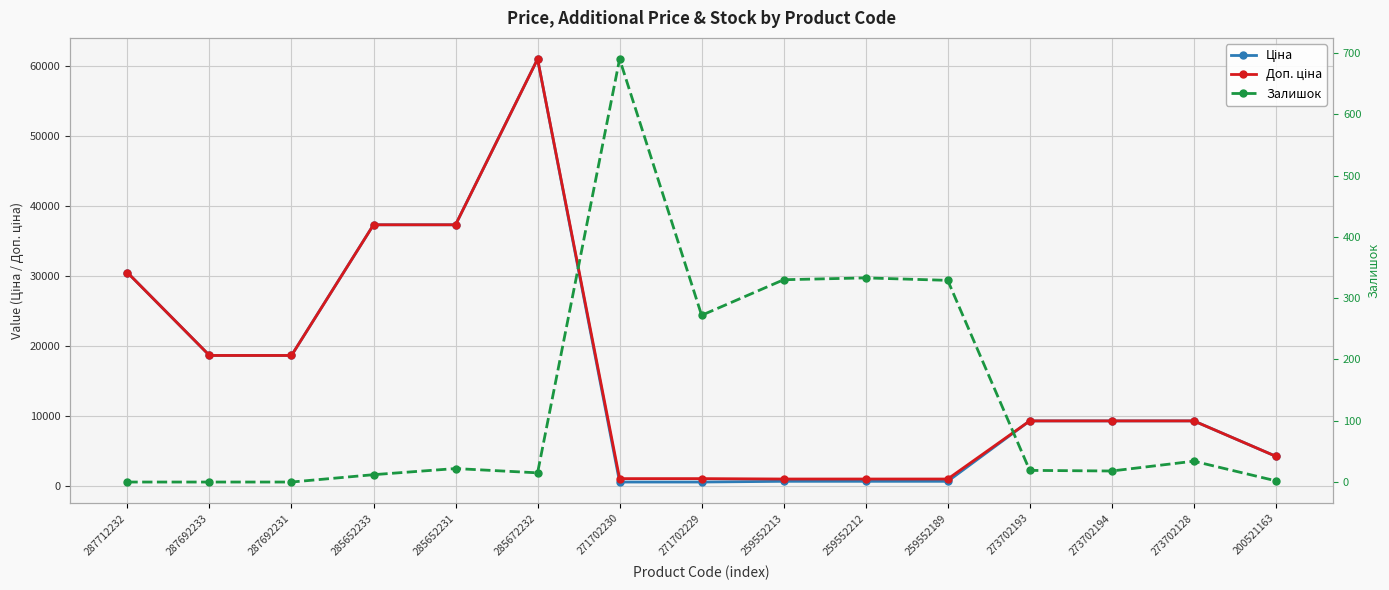

Is it true that Доп. ціна equals 9321.4 at 273702193?

True